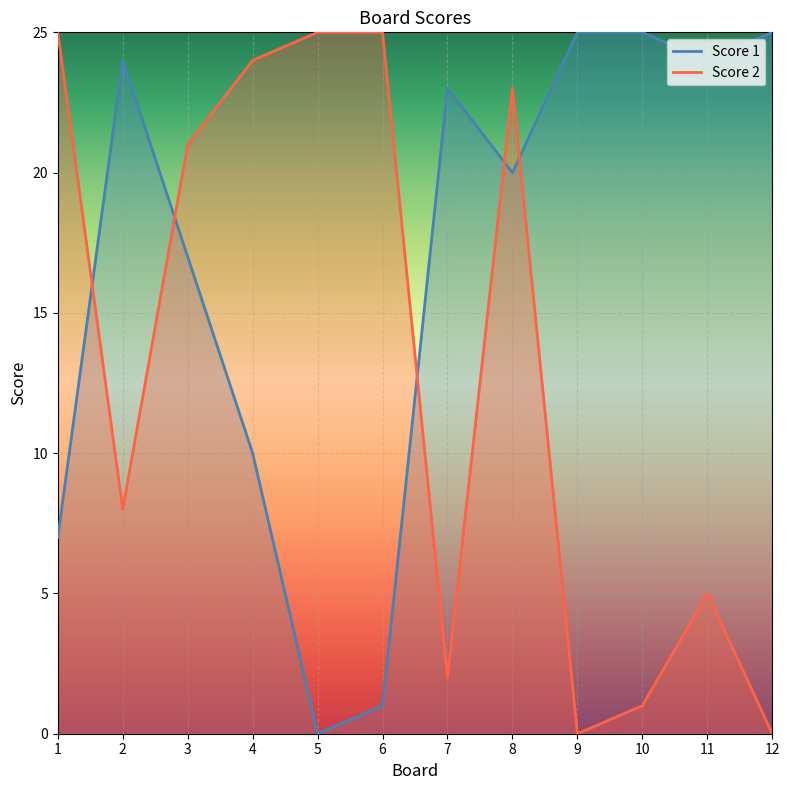

Rank the categories by Score 2 value from highest to lowest.

1, 5, 6, 4, 8, 3, 2, 11, 7, 10, 9, 12